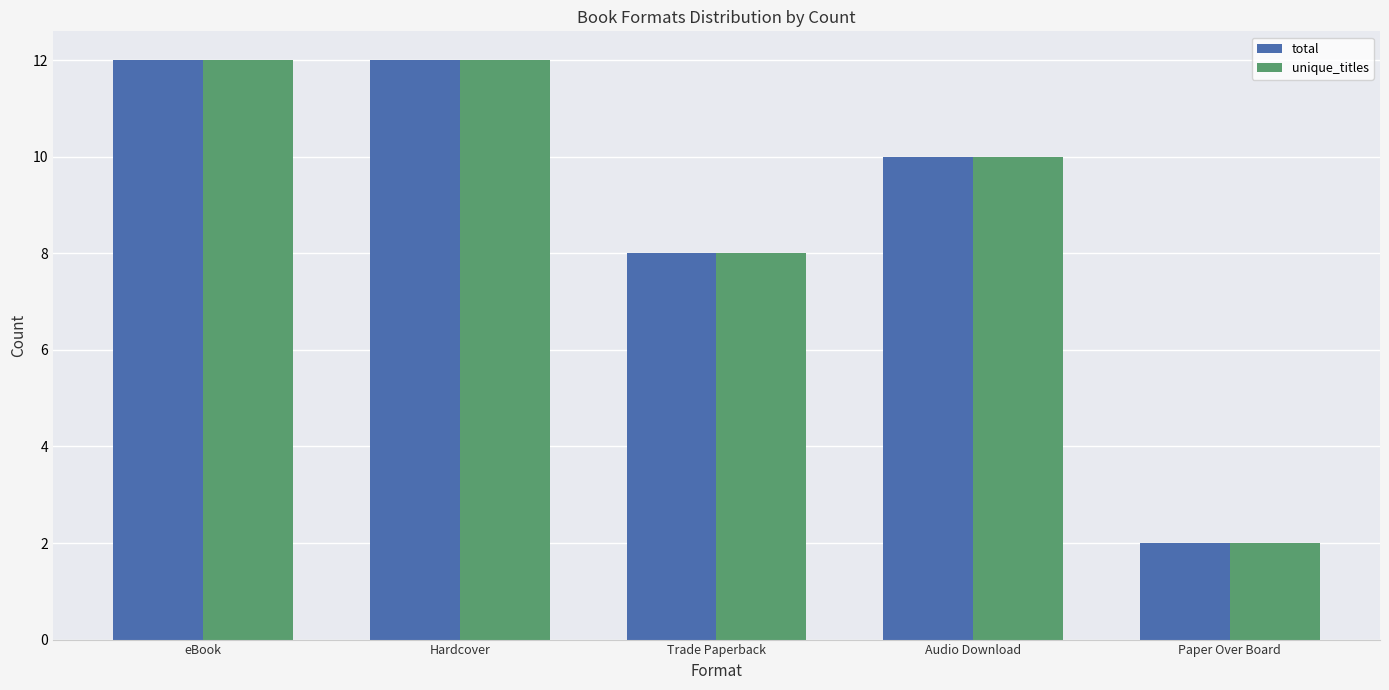

The value of total at eBook is 12. True or false?

True